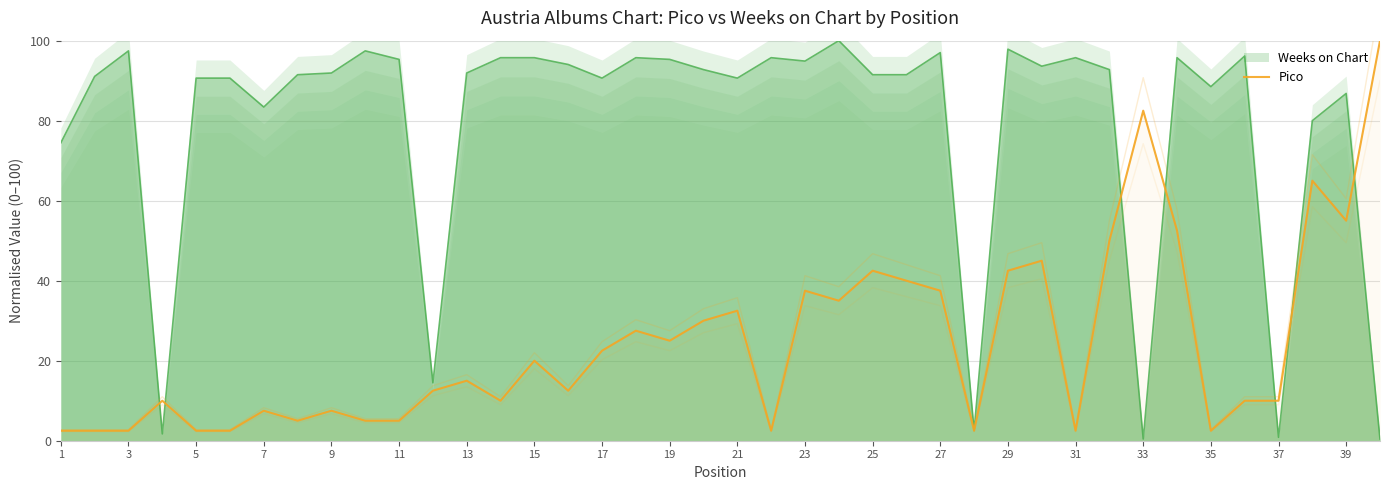

Approximately how many times larger is the value at 27 compared to 35?

0.1